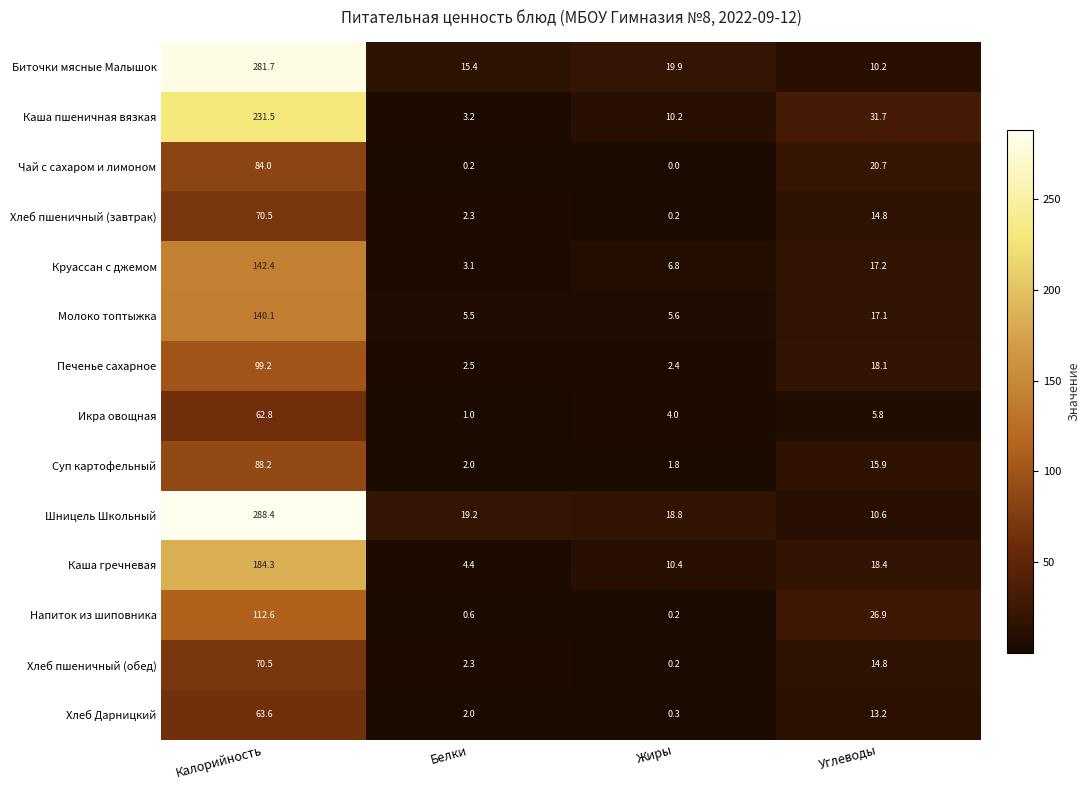

Rank the categories by Чай с сахаром и лимоном value from highest to lowest.

Калорийность, Углеводы, Белки, Жиры